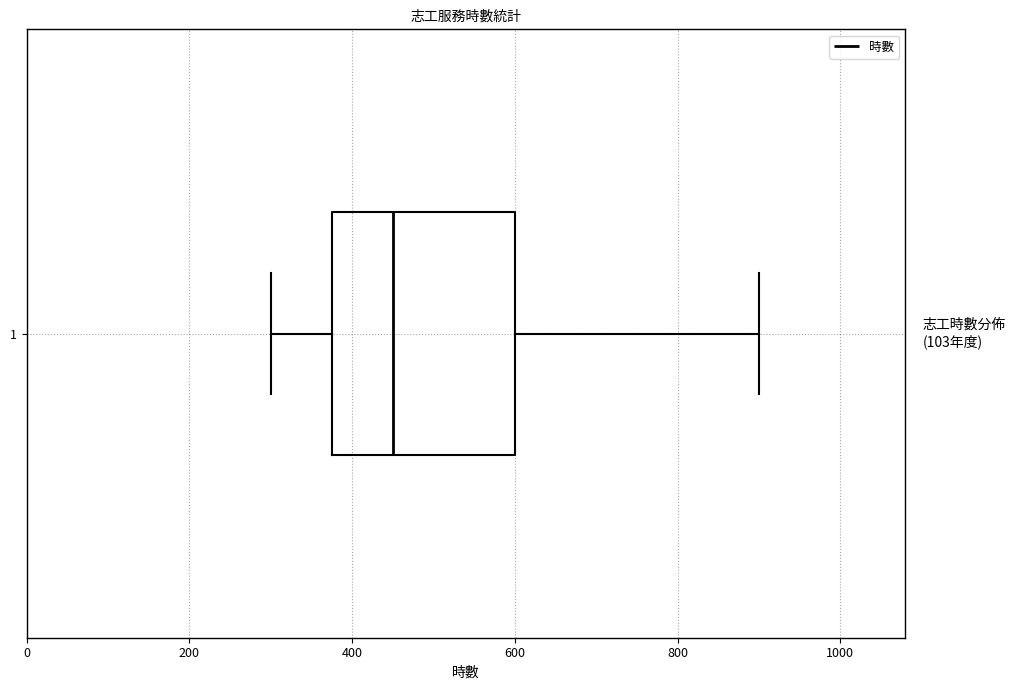

Read this box plot against the x-axis: the position of the median line, the range covered by the box, and the ends of both whiskers. The values are not printed on the chart, so give them approximately, as read against the axis.

median 460, box 380 to 600, whiskers 300 to 900